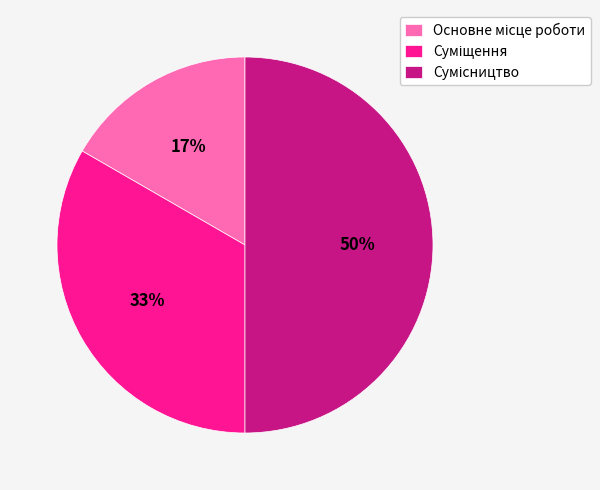

To the nearest percent, what is the average slice percentage?

33%